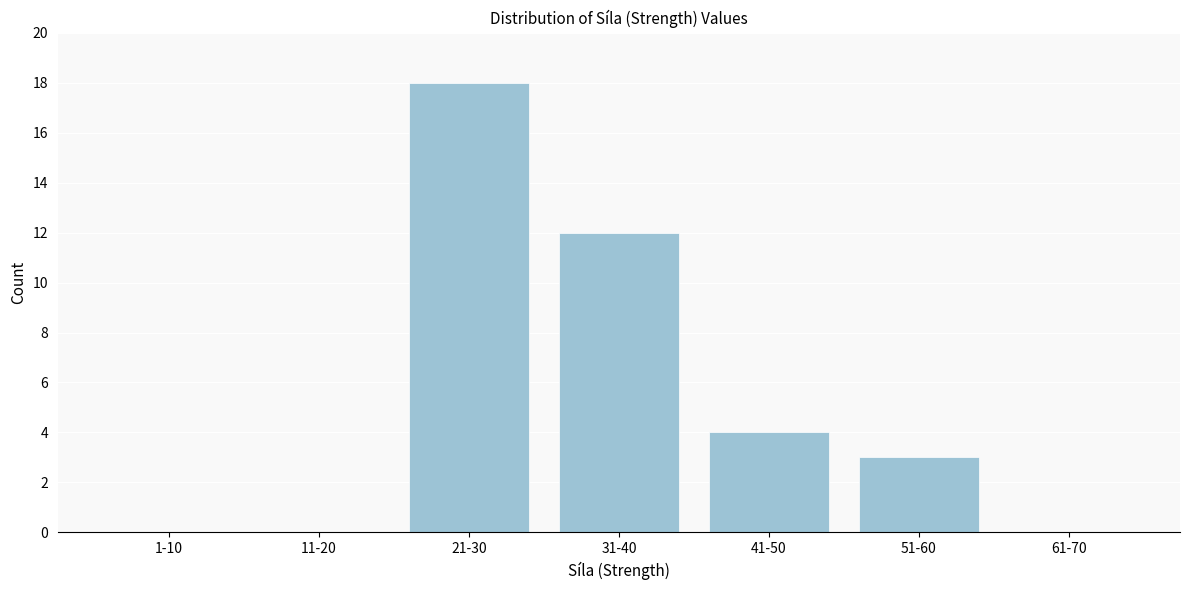

Reading left to right, list all the values displayed in this chart.

1-10=0	11-20=0	21-30=18	31-40=12	41-50=4	51-60=3	61-70=0